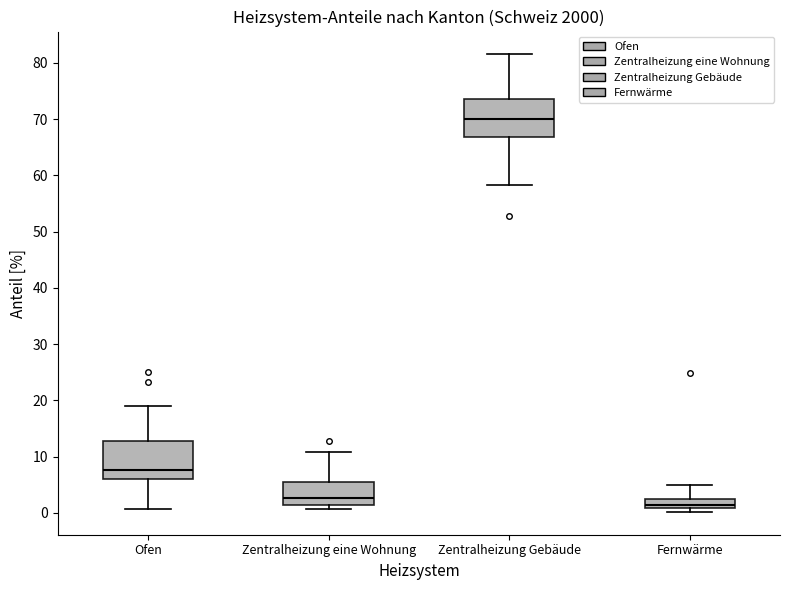

Reading left to right, transcribe this box plot: for each box, give where its median line is, the range the box spans, and where its two whiskers end, as read against the y-axis. The values are not printed on the chart, so give them approximately, as read against the axis.

Ofen: median 8, box 6 to 13, whiskers 1 to 19
Zentralheizung eine Wohnung: median 3, box 1 to 5, whiskers 1 (just below the box's lower edge) to 11
Zentralheizung Gebäude: median 70, box 67 to 74, whiskers 58 to 82
Fernwärme: median 1 (just above the box's lower edge), box 1 to 3, whiskers 0 to 5